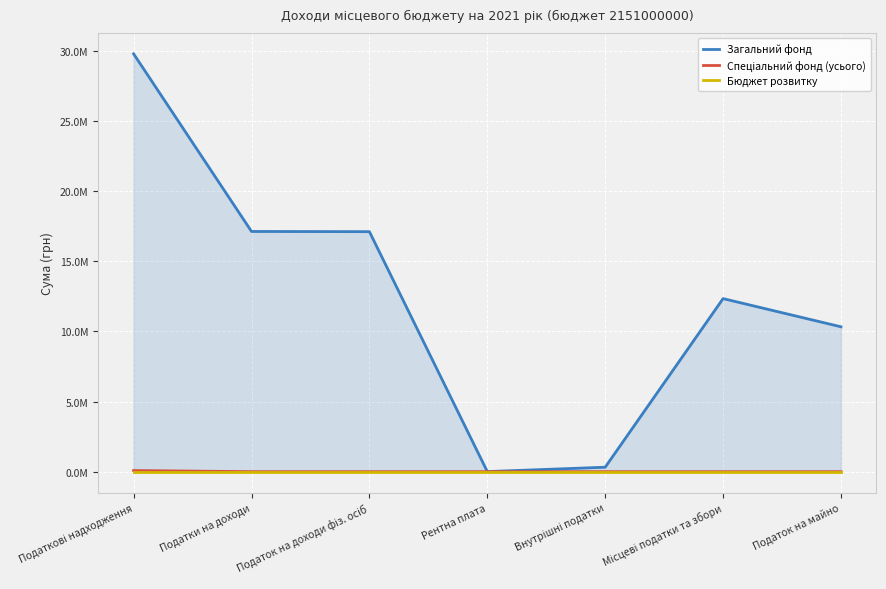

True or false: Бюджет розвитку and Загальний фонд intersect in this chart.

False